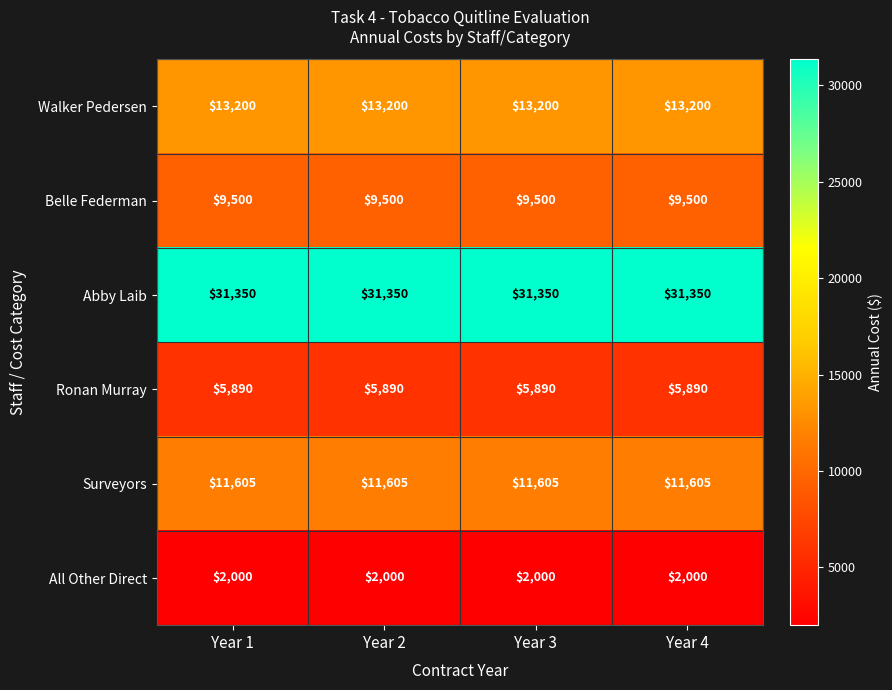

What is the smallest value displayed?

2000